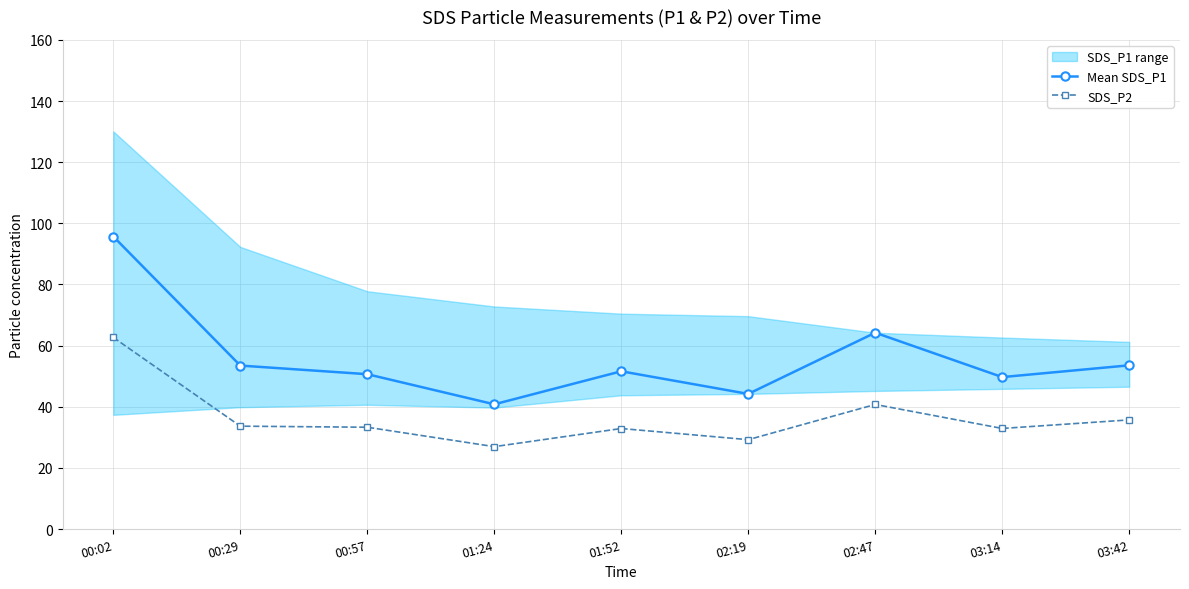

Does the chart display data point markers on the line(s)?

Yes